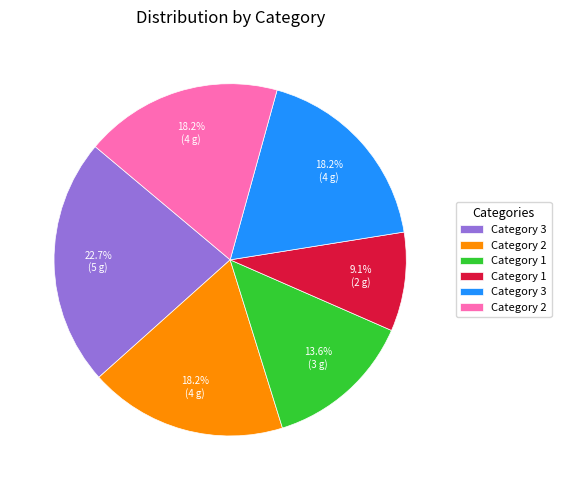

Is there a majority slice in this chart?

No